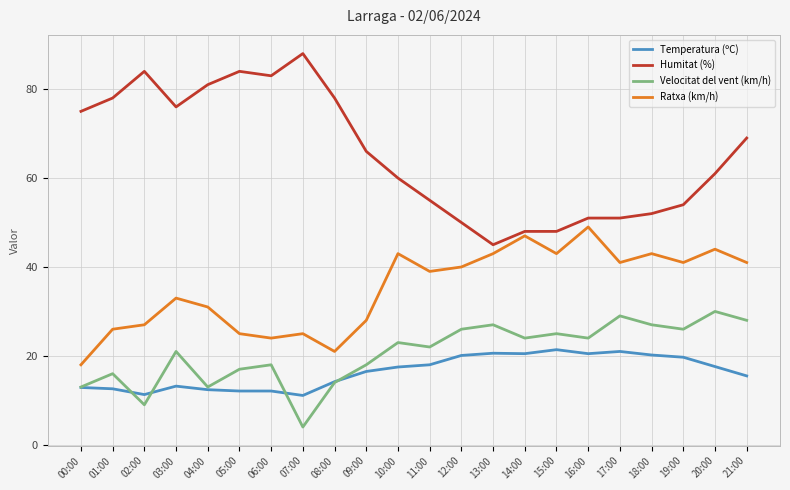

Which category has the lowest value in the Velocitat del vent (km/h) series?

07:00